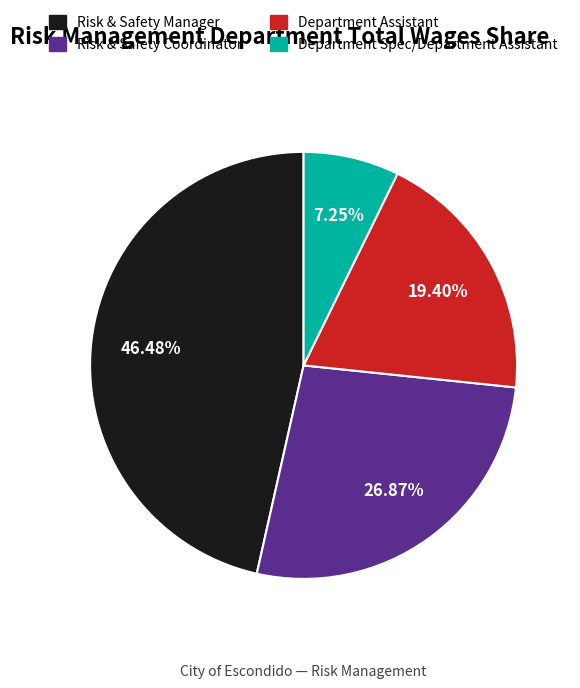

The Risk & Safety Manager slice represents 57% of the pie. True or false?

False